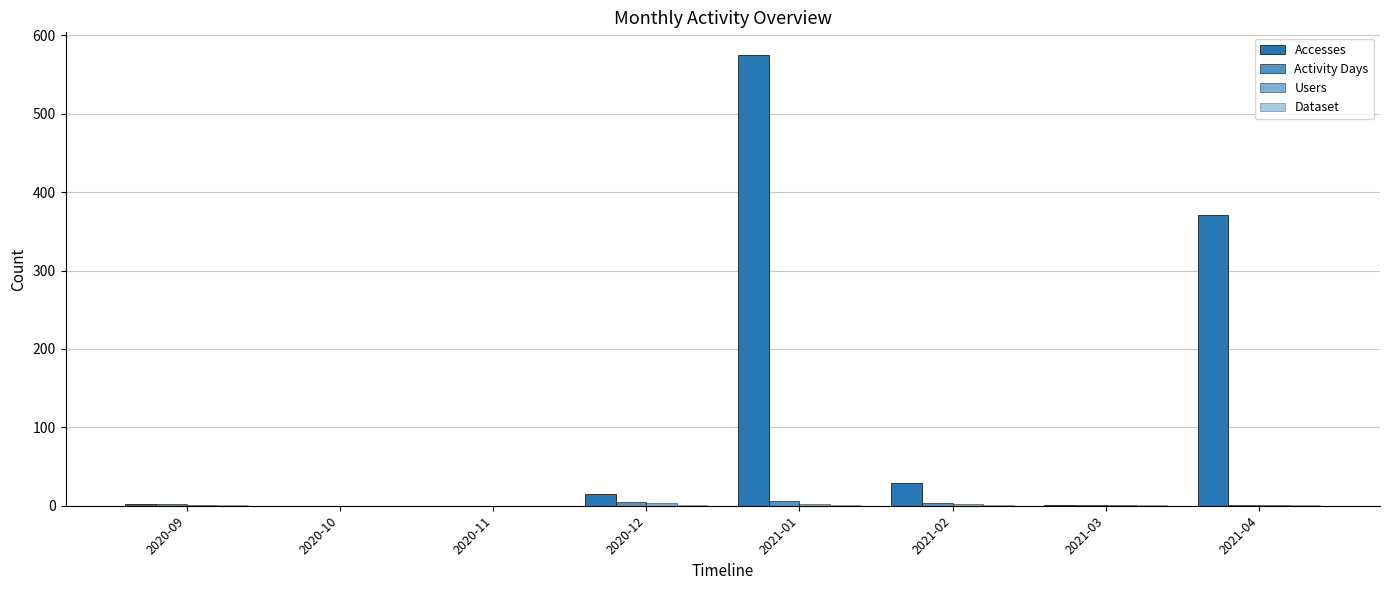

What is the label of the 8th bar from the right?

2020-09